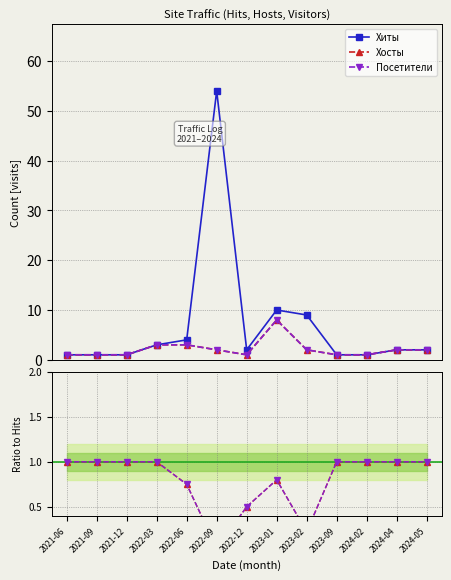

At which category does Хиты reach its first local peak?

2022-09